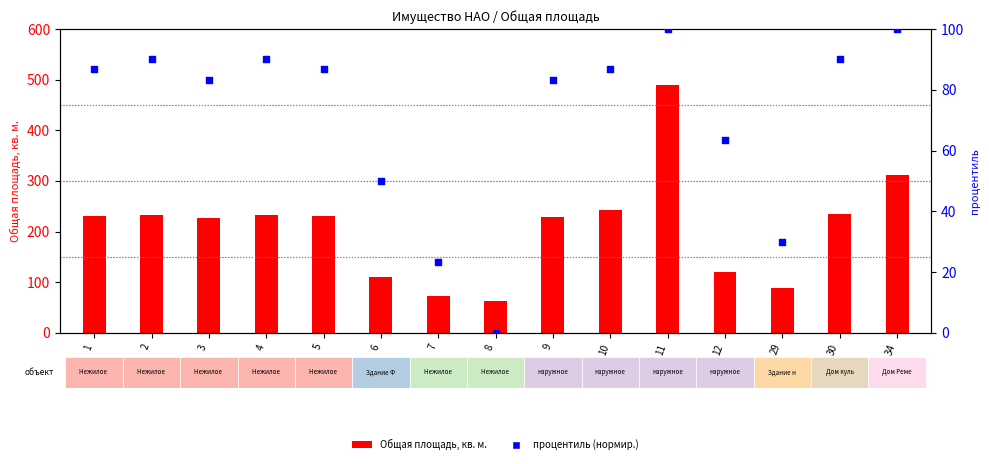

Which series has the widest spread of Y values?

Общая площадь, кв. м.